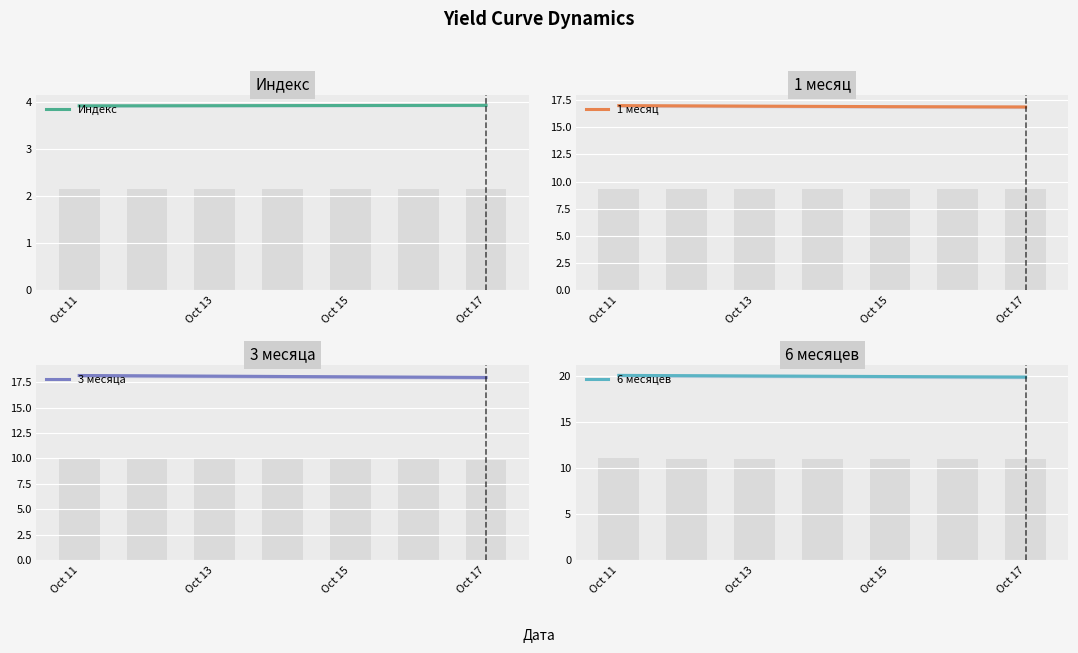

Is it true that 3 месяца equals 25.0 at Oct 17?

False